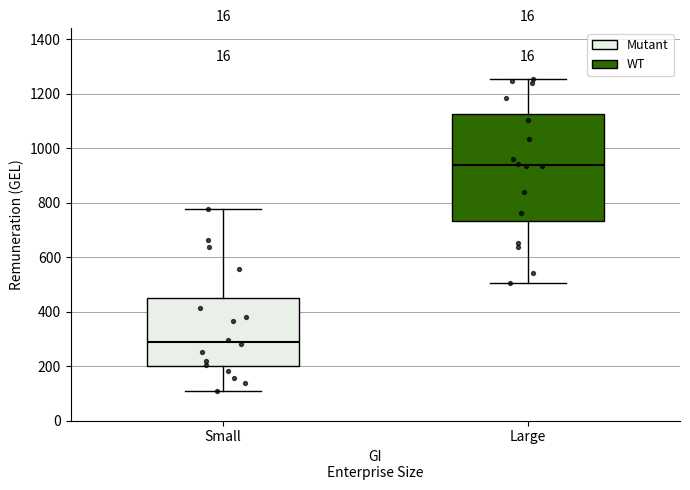

Reading left to right, read every box against the y-axis: the position of its median line, the range the box covers, and the ends of its whiskers. The values are not printed on the chart, so give them approximately, as read against the axis.

Small: median 280, box 200 to 460, whiskers 100 to 780
Large: median 940, box 740 to 1120, whiskers 500 to 1260